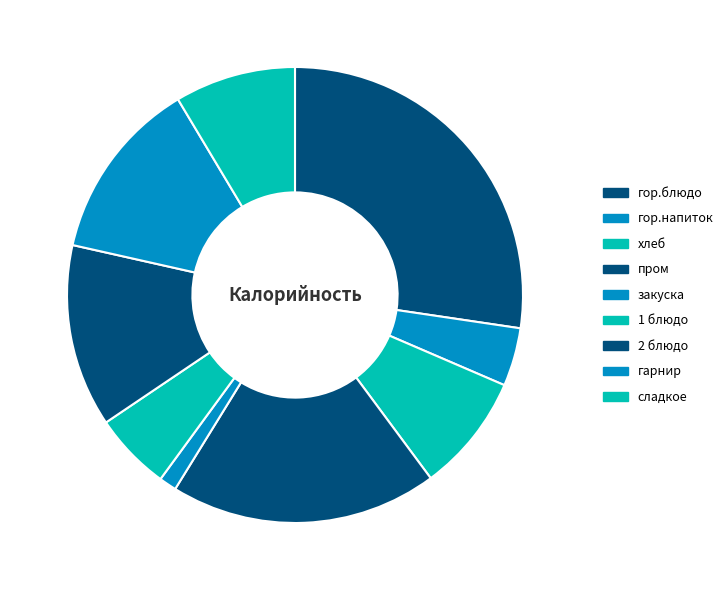

What is the largest slice in the pie chart?

гор.блюдо